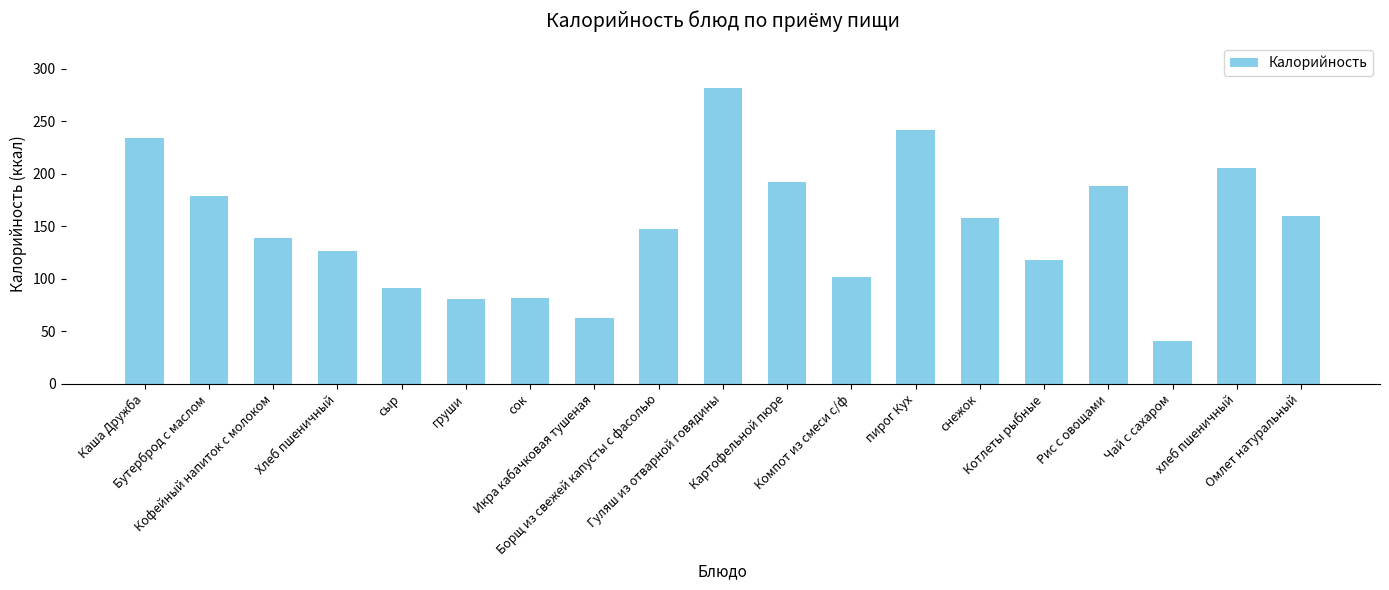

What is the average value?

149